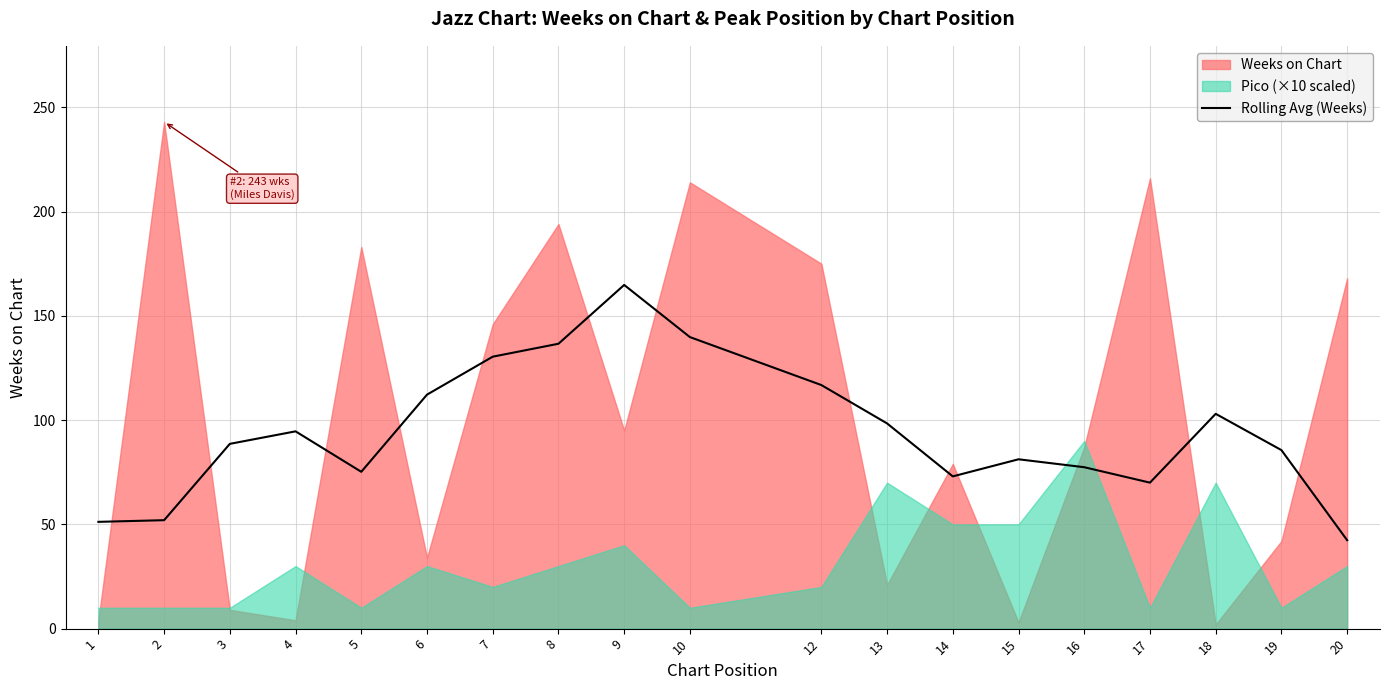

At which label does the data first exceed 88?

3